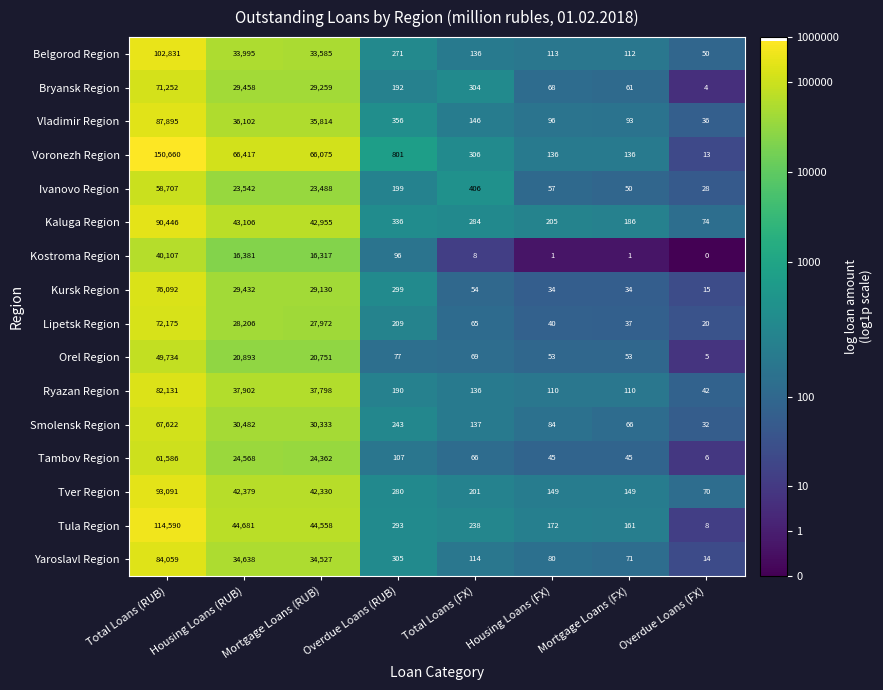

Is it true that Smolensk Region equals 96 at Mortgage Loans (FX)?

False